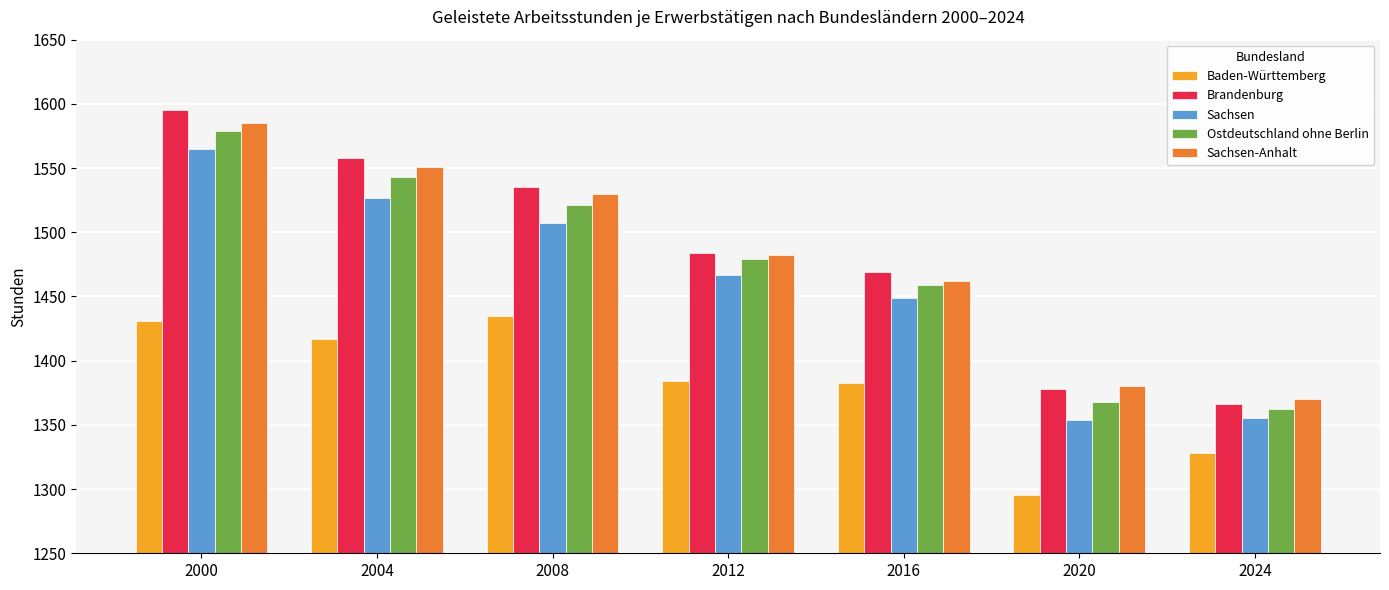

Is the value of Sachsen-Anhalt at 2012 greater than the value of Brandenburg at 2024?

Yes